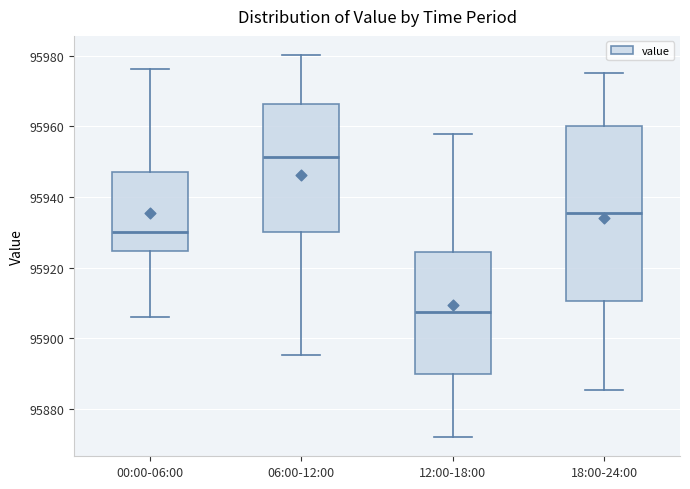

Reading left to right, read every box against the y-axis: the position of its median line, the range the box covers, and the ends of its whiskers. The values are not printed on the chart, so give them approximately, as read against the axis.

00:00-06:00: median 95930, box 95924 to 95948, whiskers 95906 to 95976
06:00-12:00: median 95952, box 95930 to 95966, whiskers 95896 to 95980
12:00-18:00: median 95908, box 95890 to 95924, whiskers 95872 to 95958
18:00-24:00: median 95936, box 95910 to 95960, whiskers 95886 to 95976